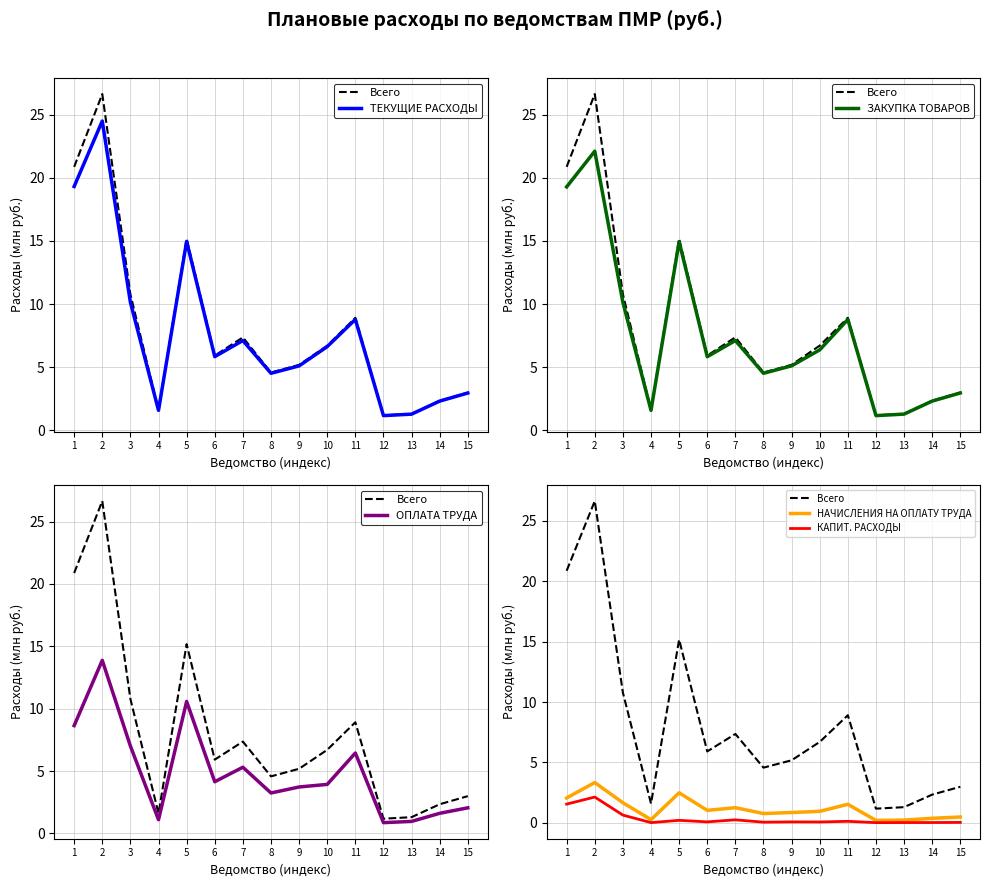

What is the sum of all ОПЛАТА ТРУДА values?

73.5